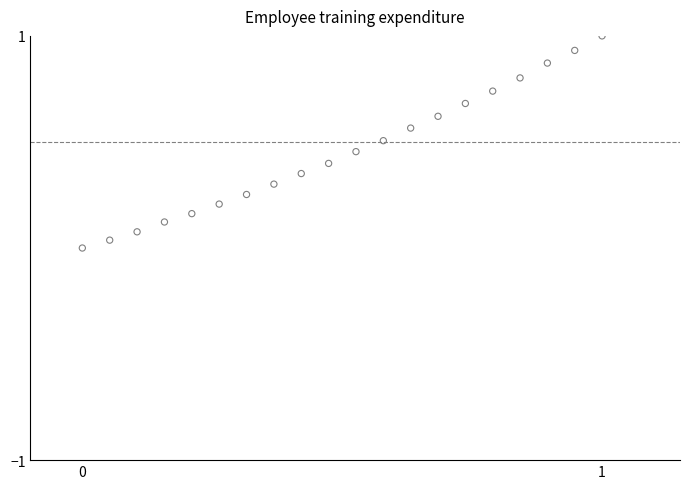

What is the range of Y values (max minus min)?

1.0